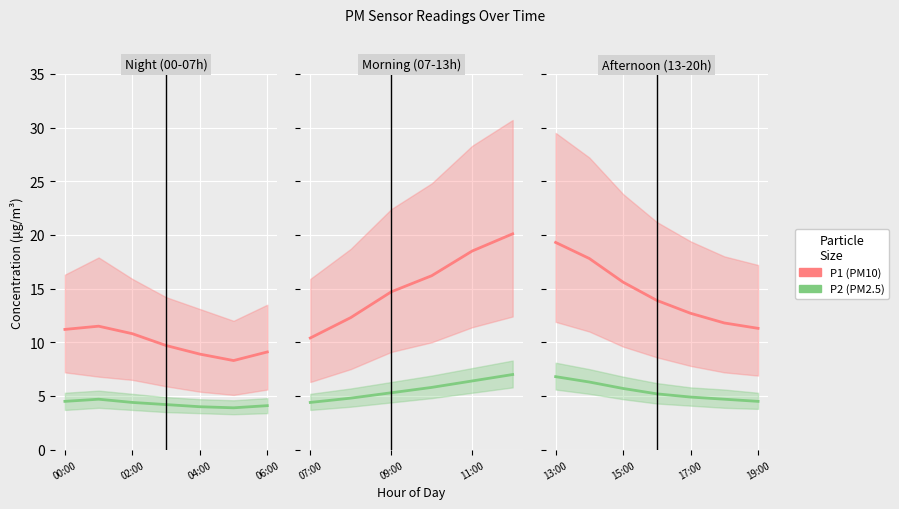

List the series in order of their overall mean, lowest first.

P2, P1